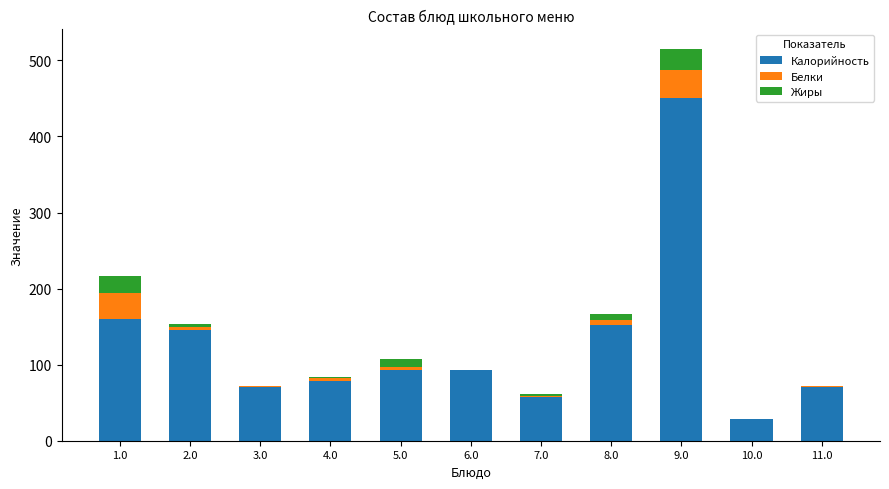

Count the number of categories in the chart.

11